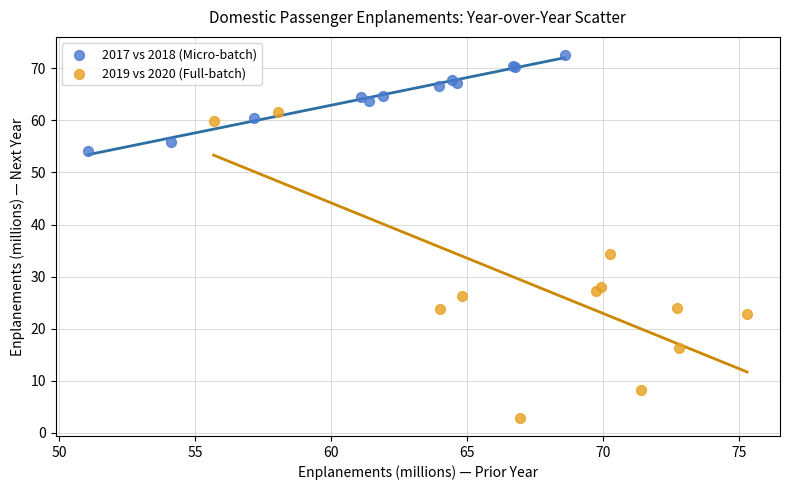

Which series contains the highest Y value?

2017 vs 2018 (Micro-batch)